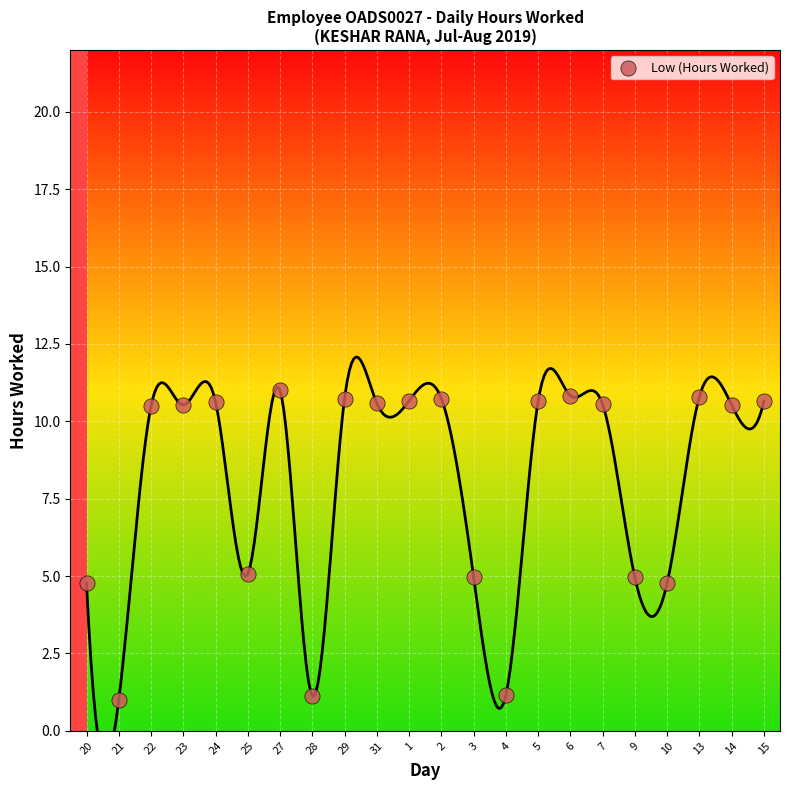

What is the range of Y values (max minus min)?

10.0